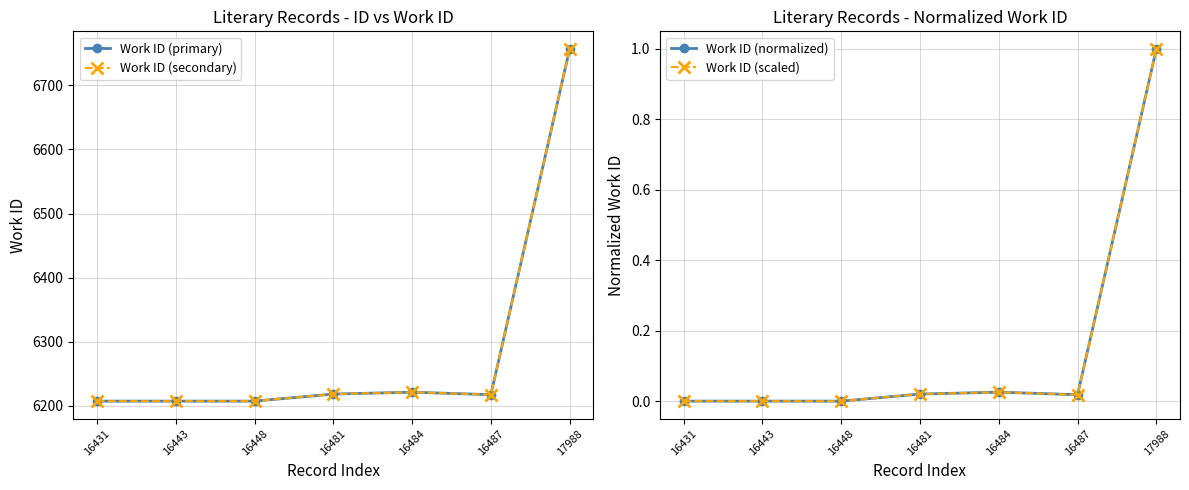

Which category has the highest value across all series?

17988